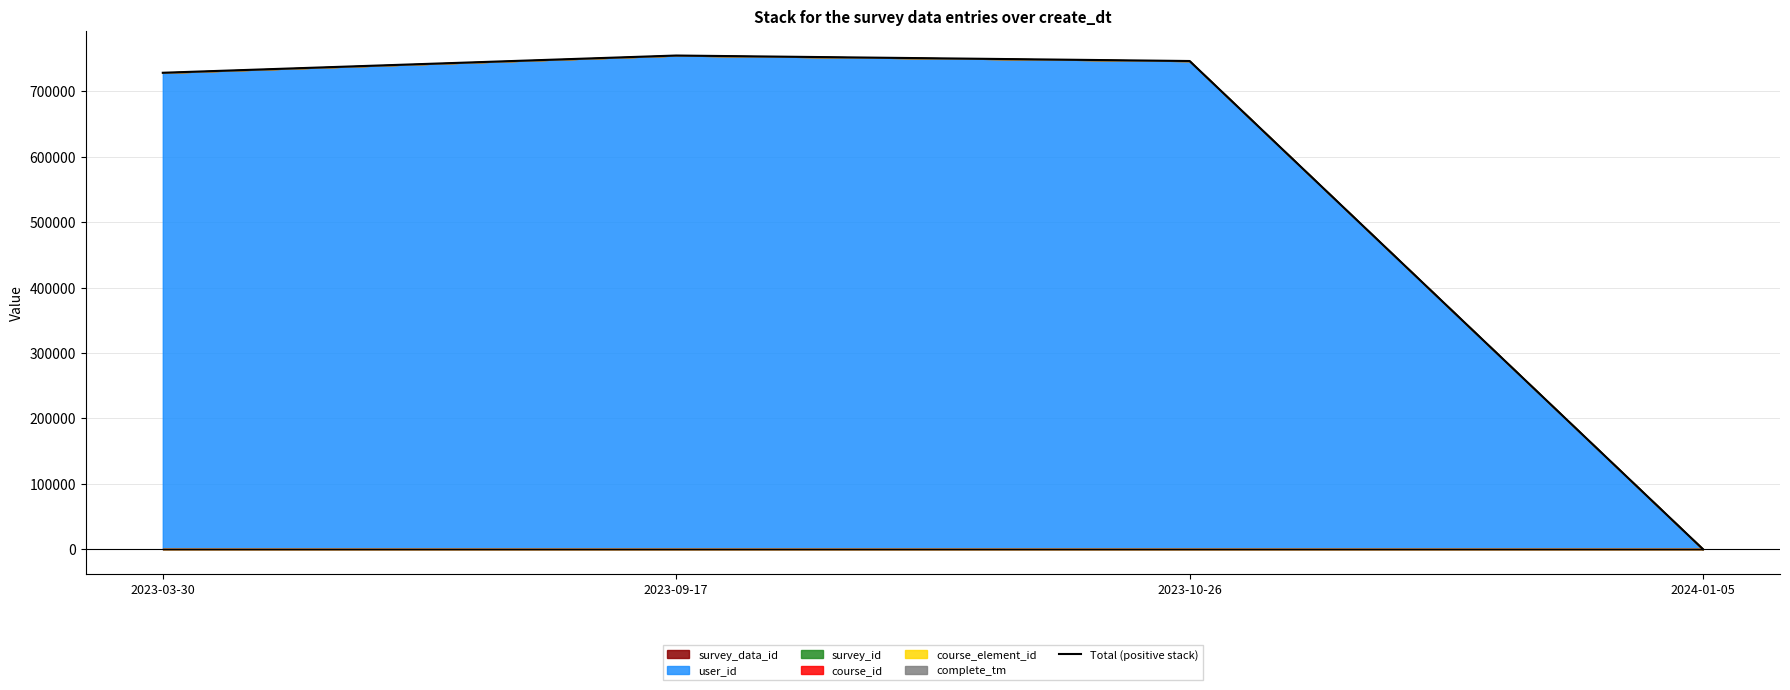

What is the difference between the maximum and minimum values?

754297